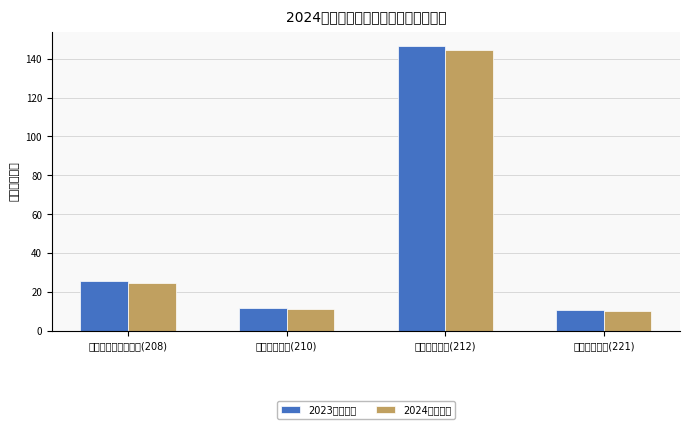

What is the label of the 3rd bar from the right?

卫生健康支出(210)